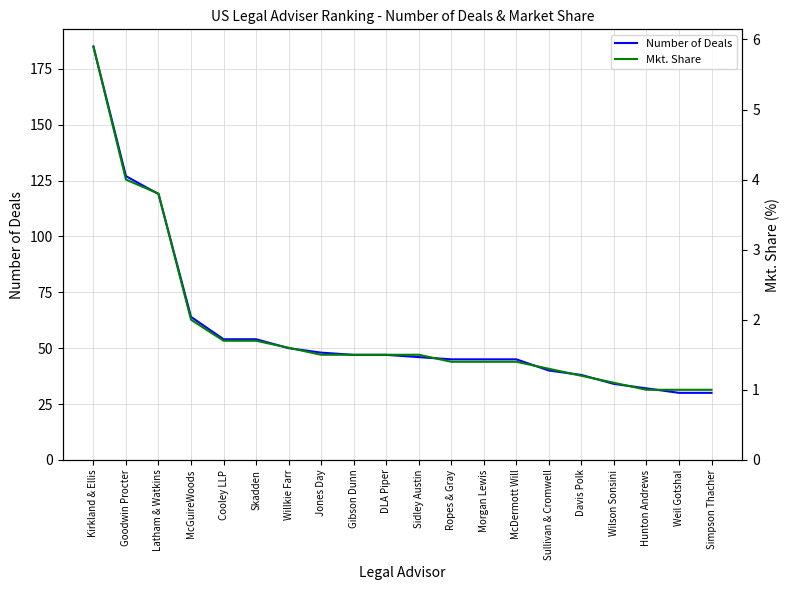

Where is Mkt. Share nearest to the value 3?

Latham & Watkins